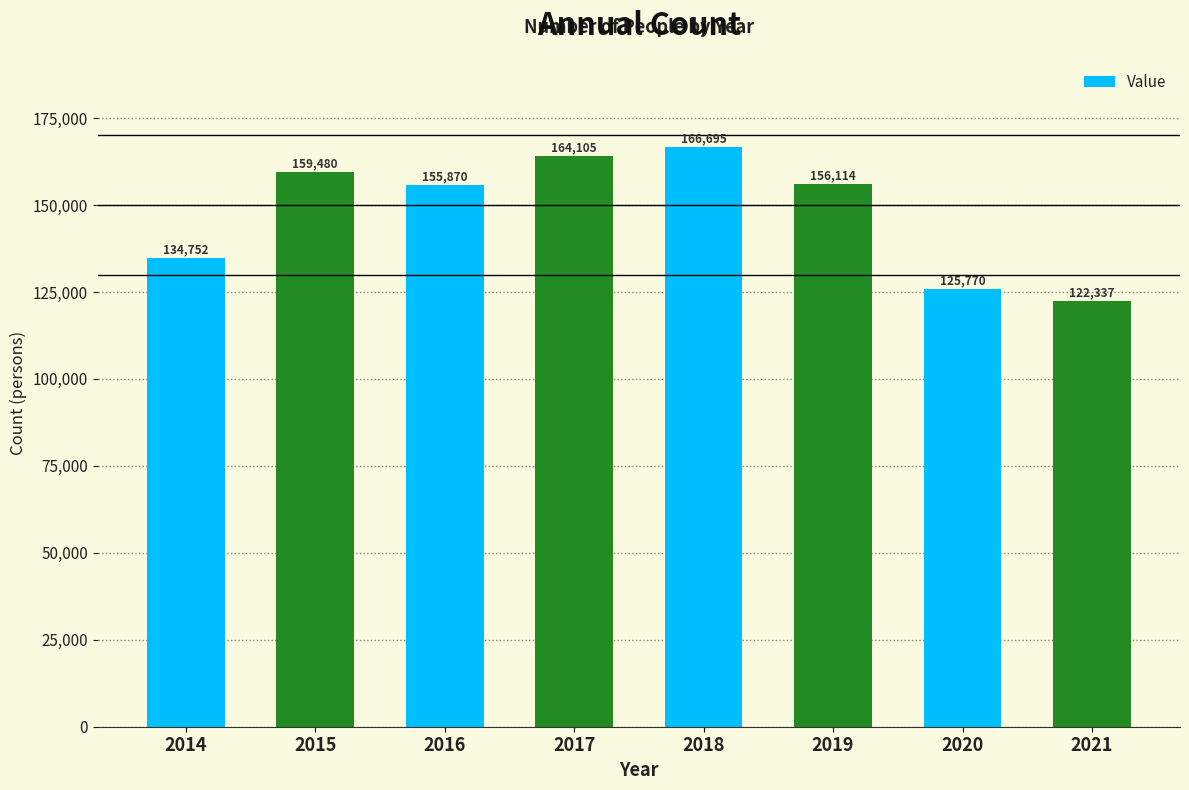

What is the change in value from 2014 to 2017?

+29353